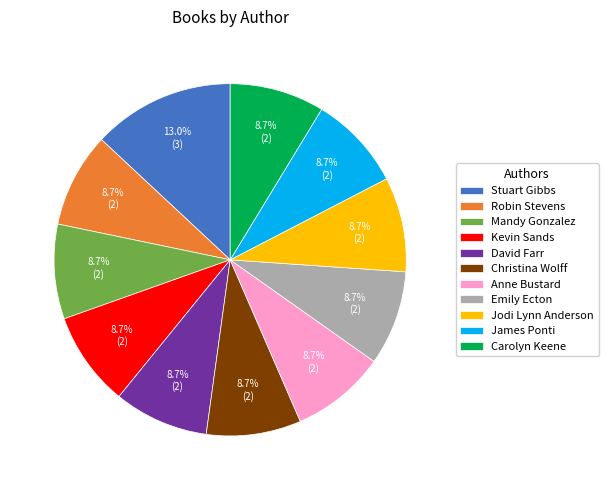

What percentage do Carolyn Keene and Stuart Gibbs together represent?

21.7%